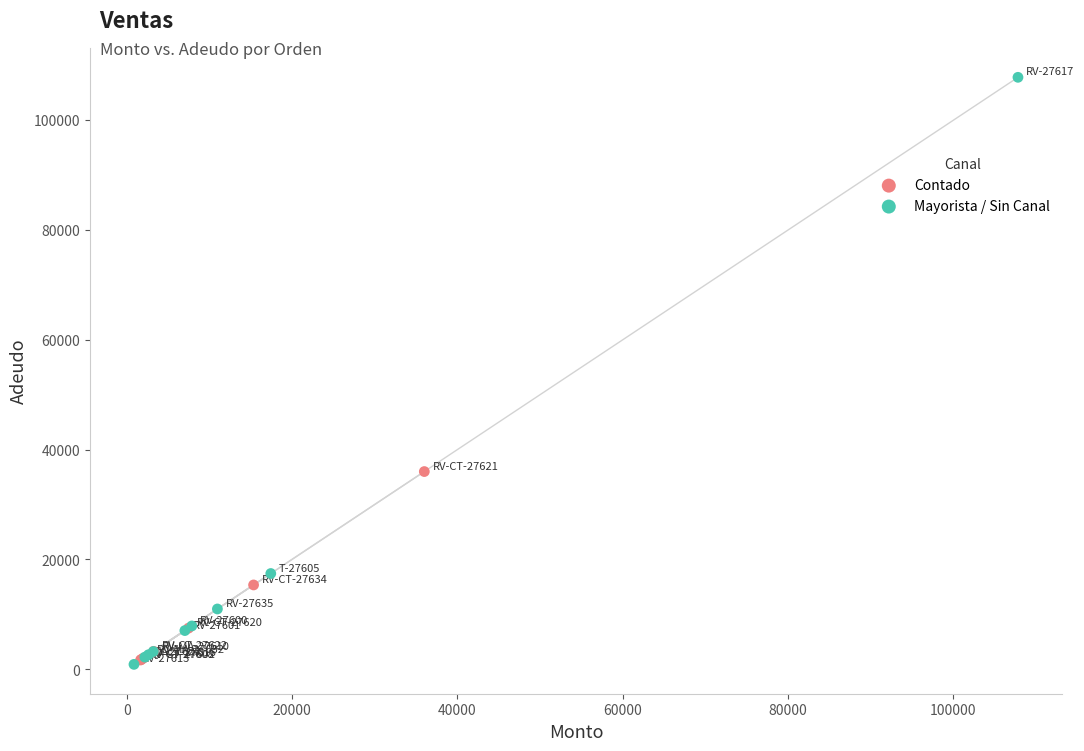

Which series has the widest spread of Y values?

Mayorista / Sin Canal